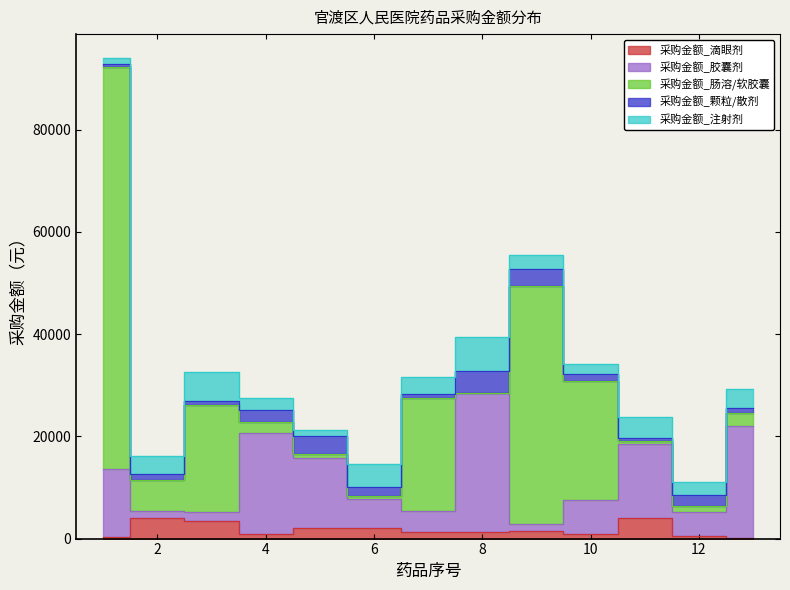

At which category does the chart reach its peak across all series?

1